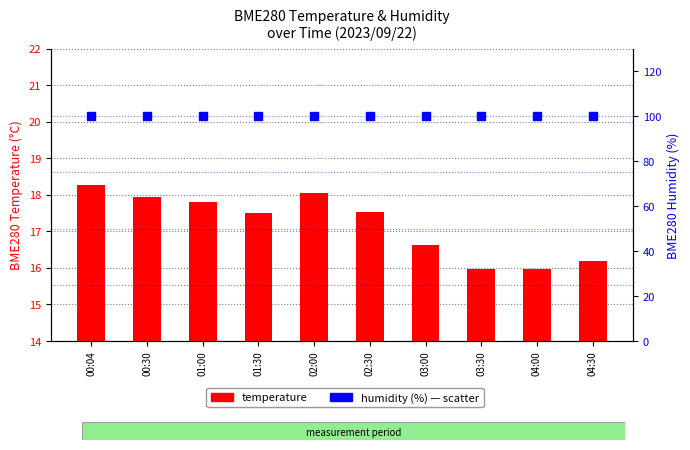

Which series has the largest total across all categories?

humidity (%)